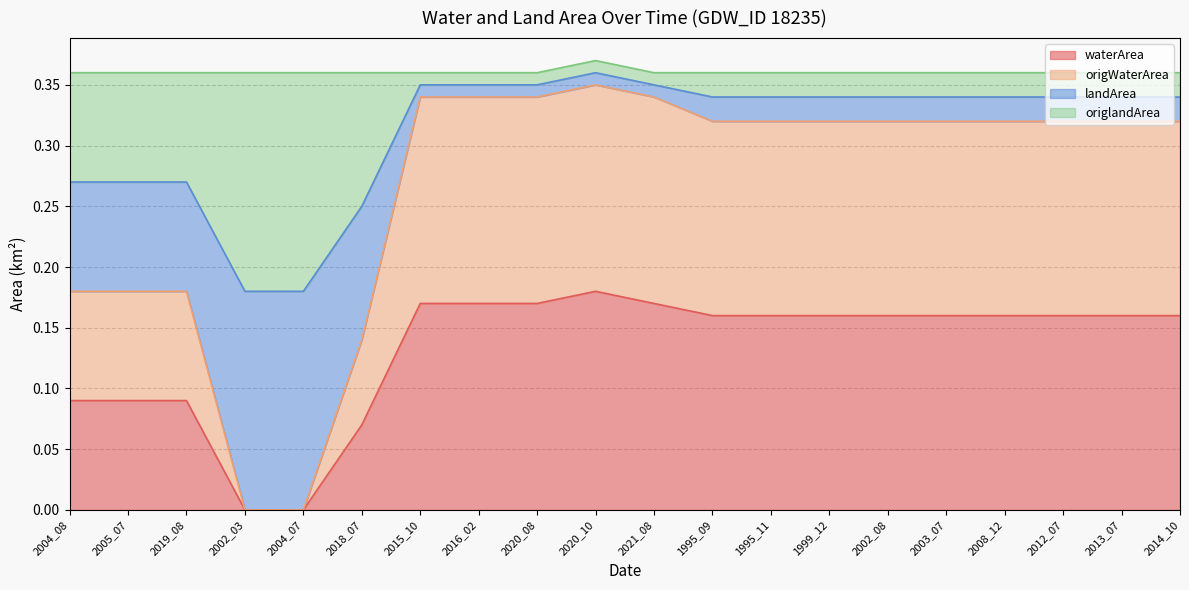

At how many categories does at least one series exceed 0?

20